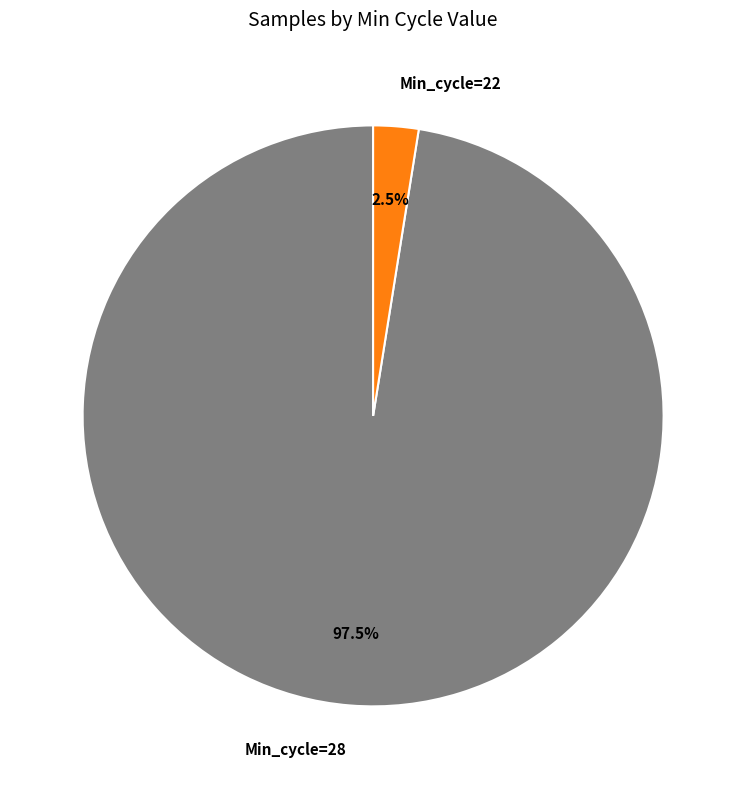

To the nearest percent, what is the combined percentage of Min_cycle=28 and Min_cycle=22?

100%